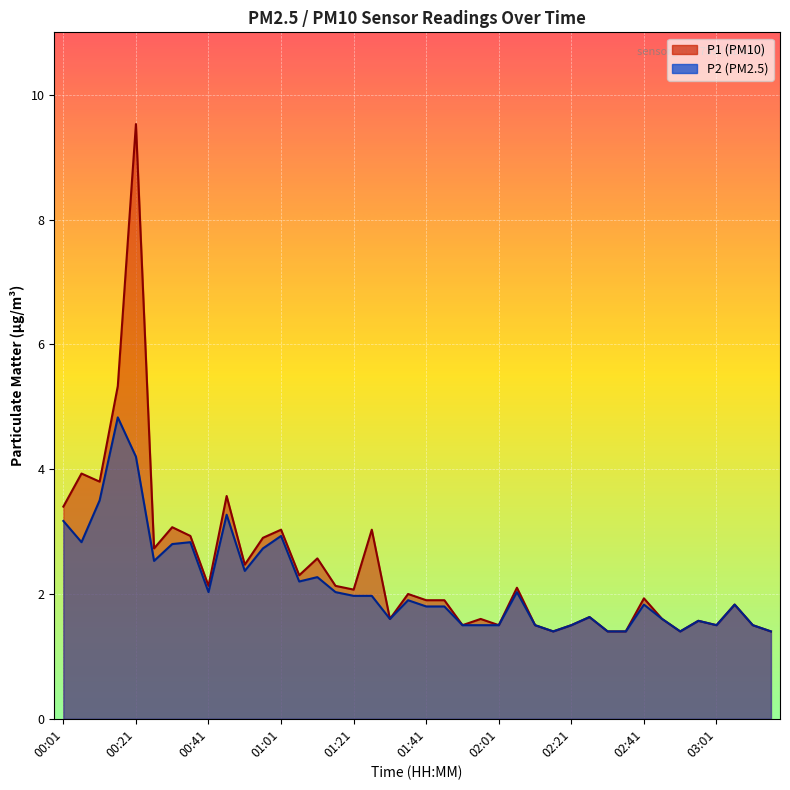

List the series in order of their peak value, highest first.

P1, P2